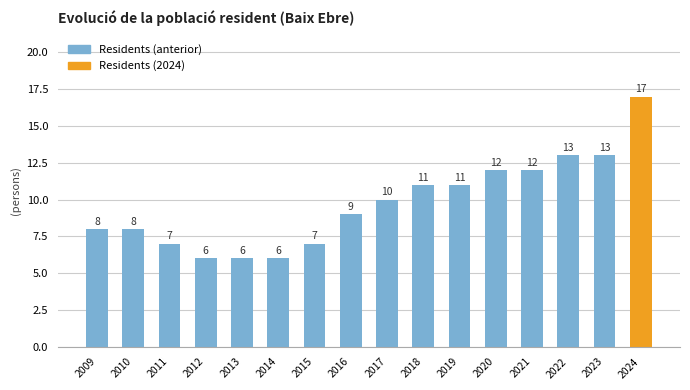

What is the value of the 3rd bar from the left?

7